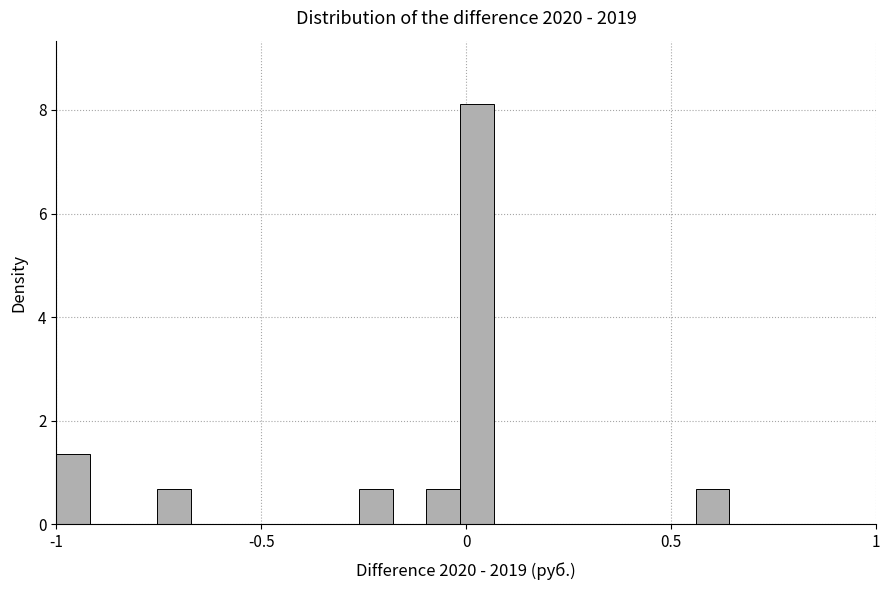

Read against the x-axis, roughly where is the centre of the tallest bar?

0.05